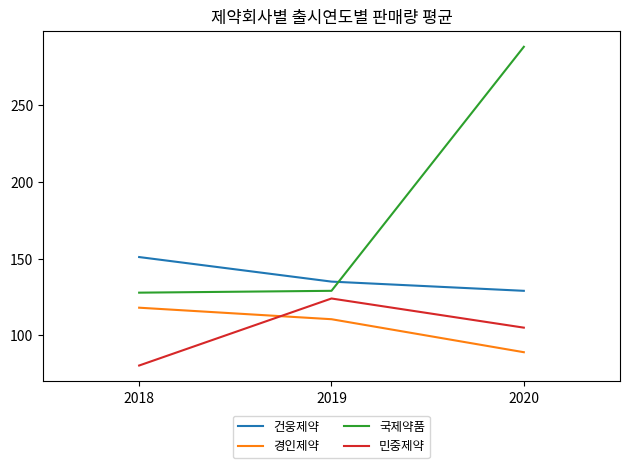

Is the value of 민중제약 at 2018 greater than the value of 경인제약 at 2020?

No